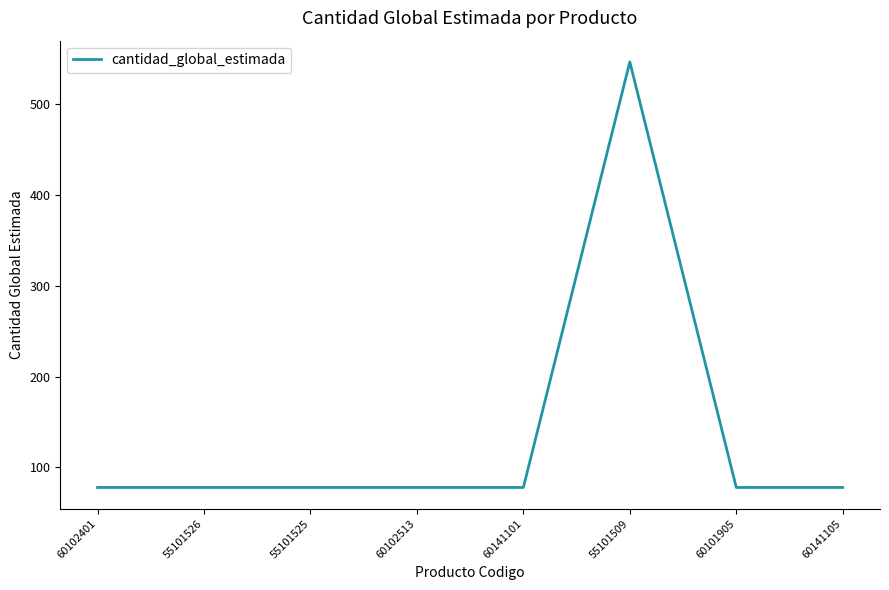

What is the difference between the maximum and second lowest values?

468